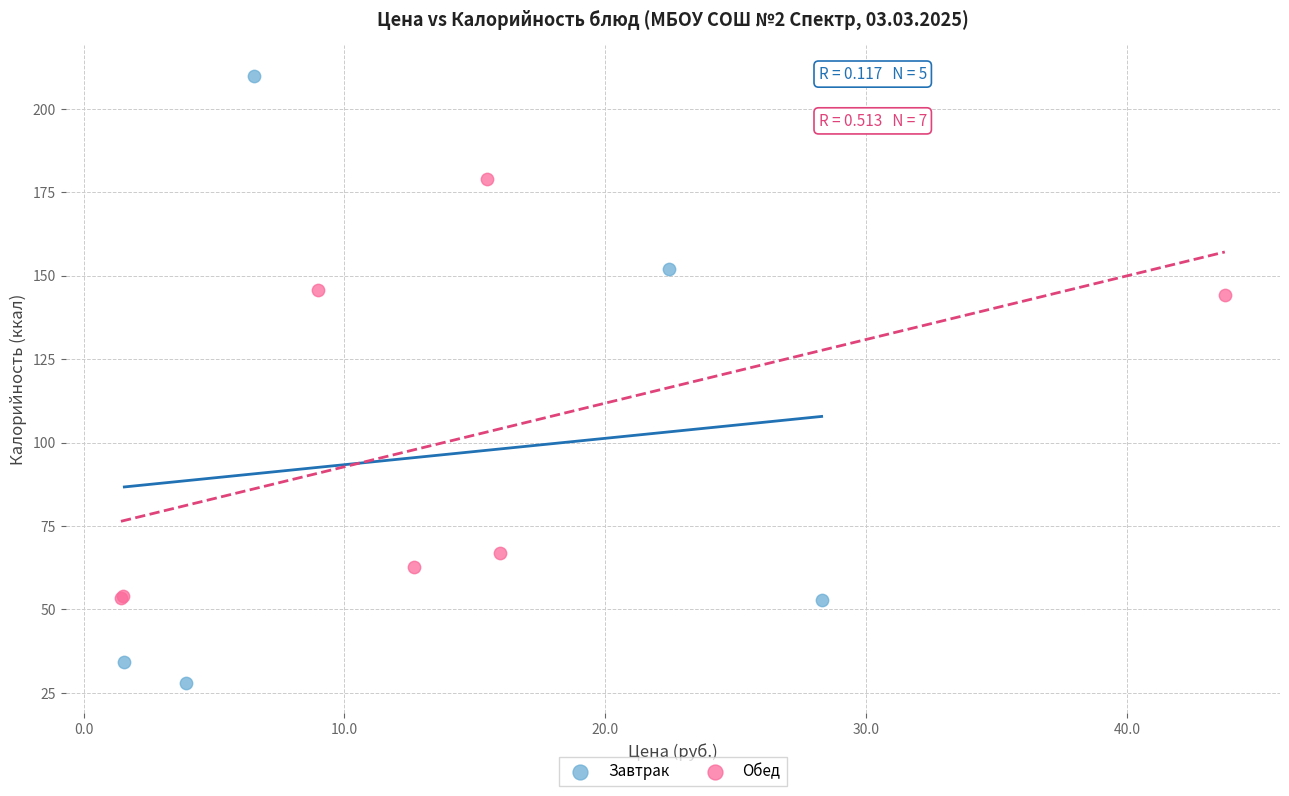

Which series has the widest spread of Y values?

Завтрак